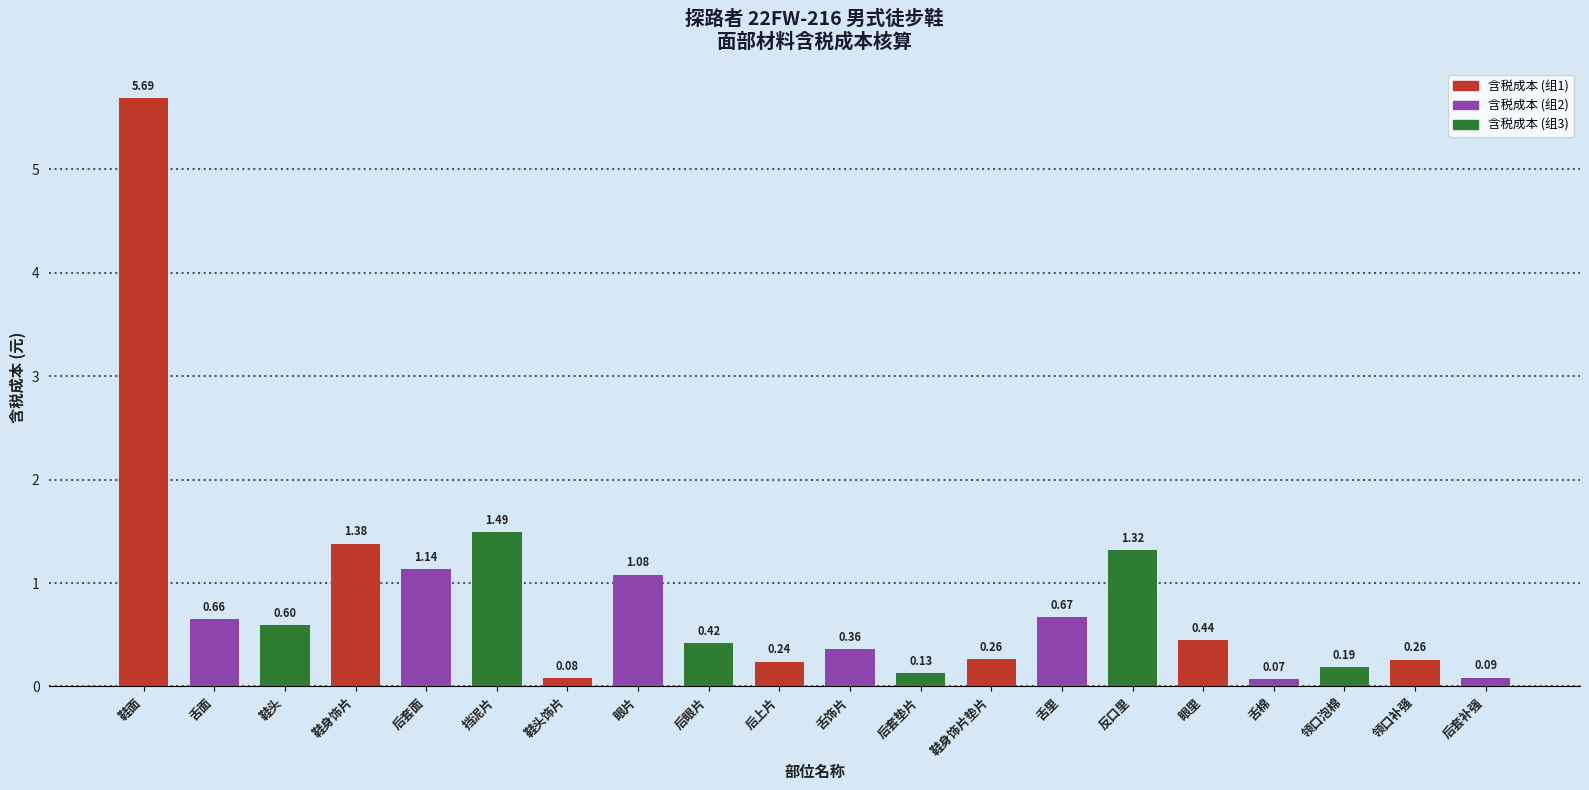

Between 舌饰片 and 后套补强, which is larger?

舌饰片